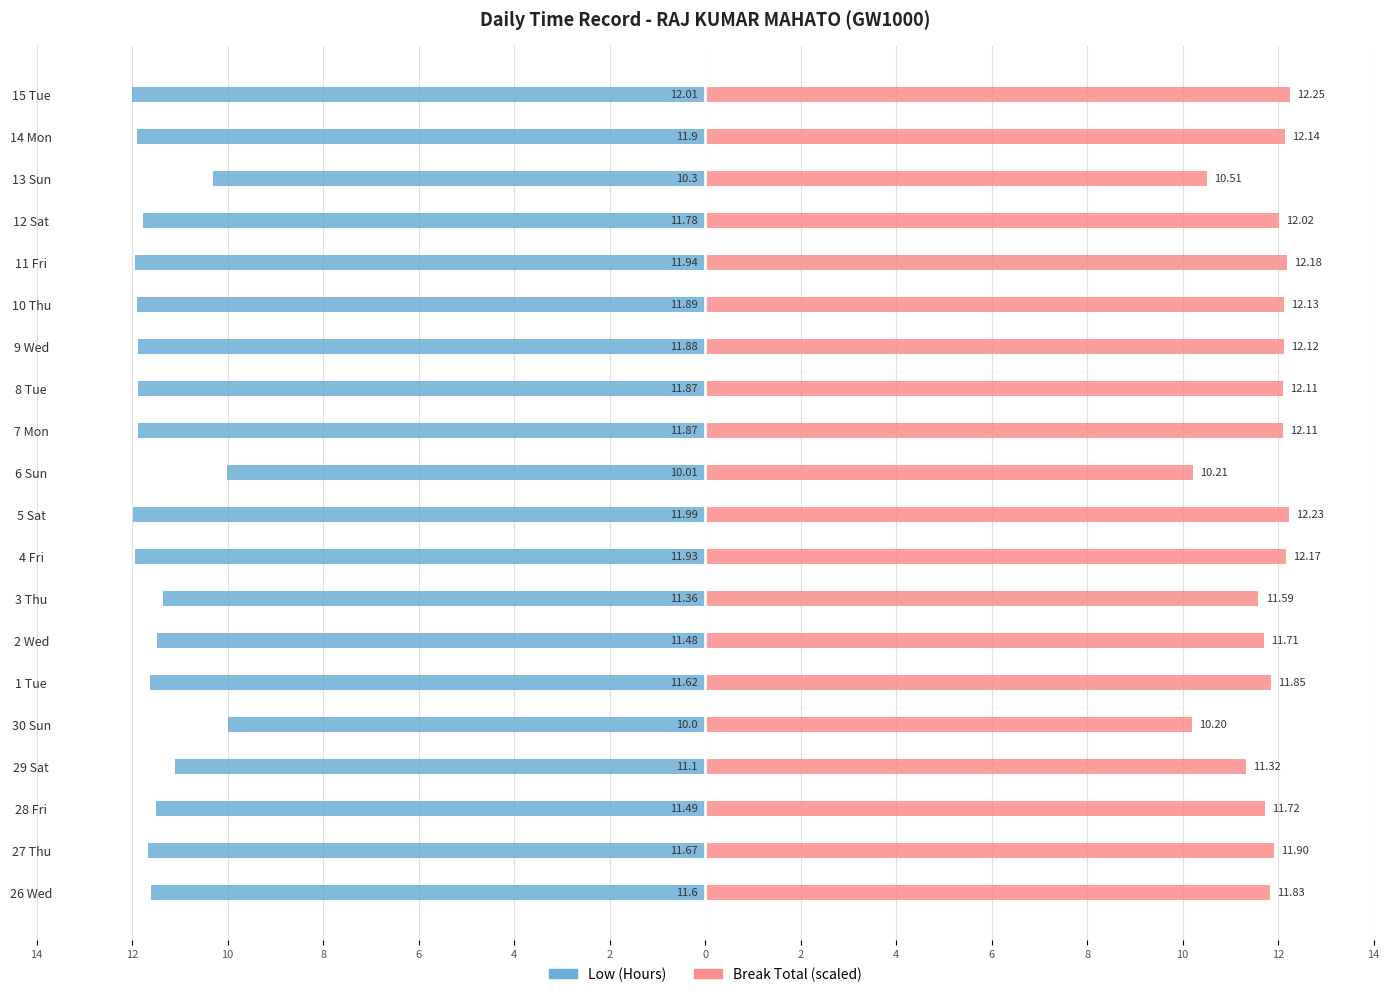

List the series in order of their overall mean, highest first.

Break Total (scaled), Low (Hours)